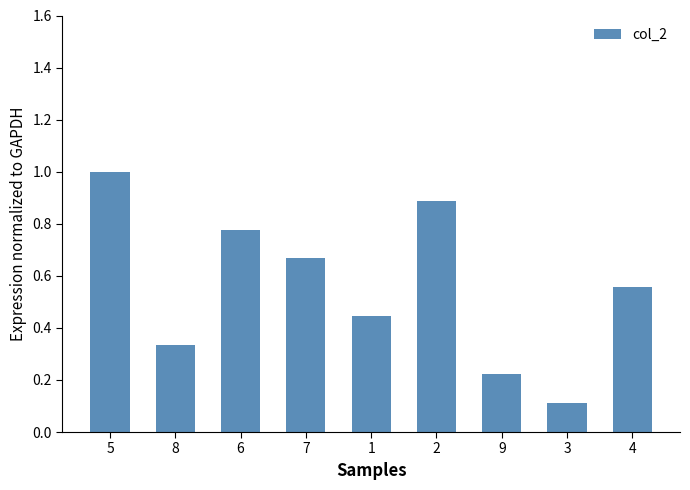

What is the change in value from 8 to 7?

+0.3